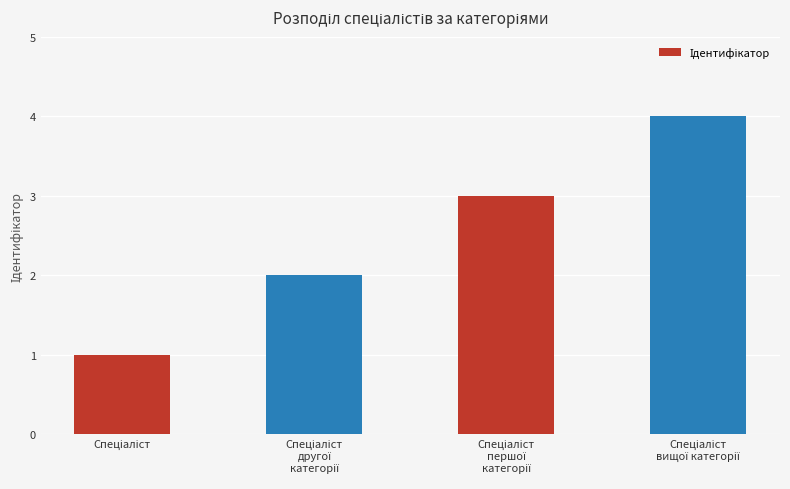

What is the maximum value shown in the chart?

4